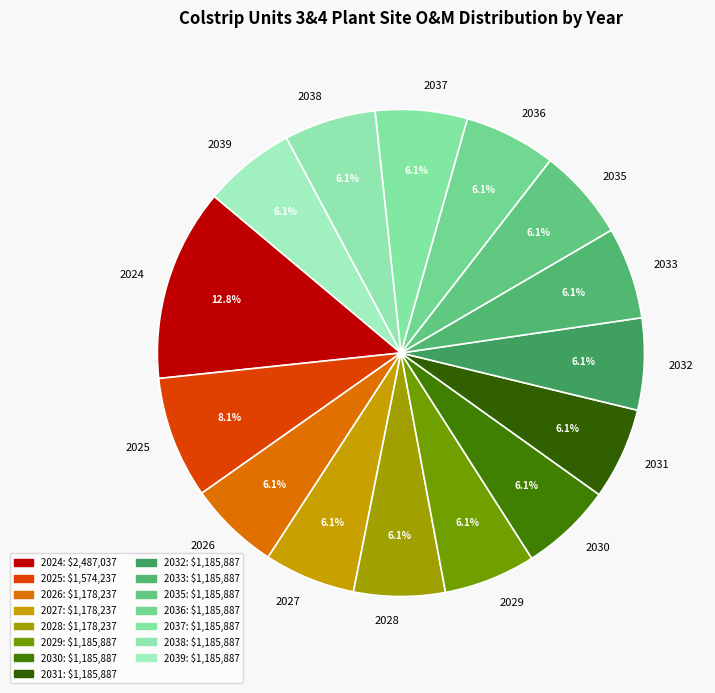

Which slice is the largest?

2024